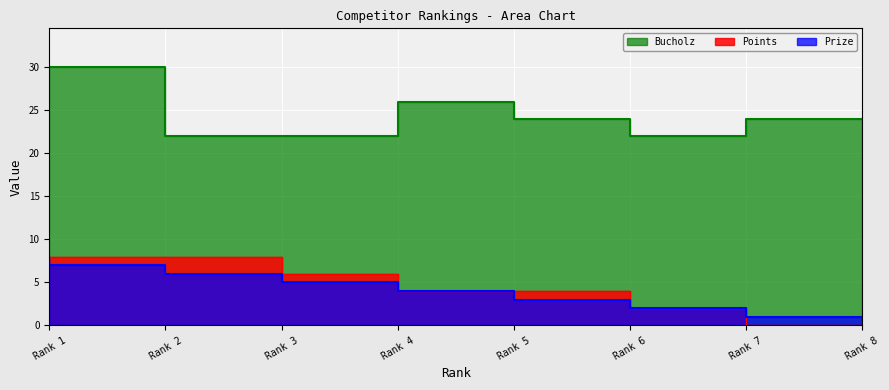

The value of Points at Rank 2 is 8. True or false?

True